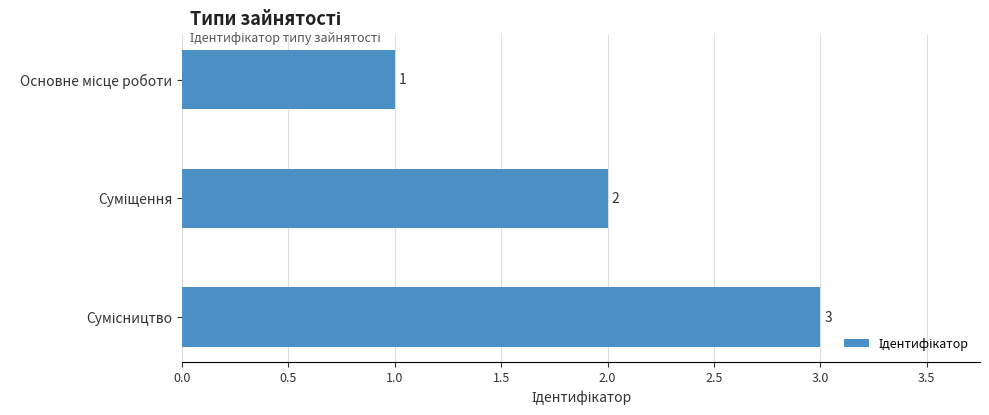

What is the value of the 2nd bar from the top?

2